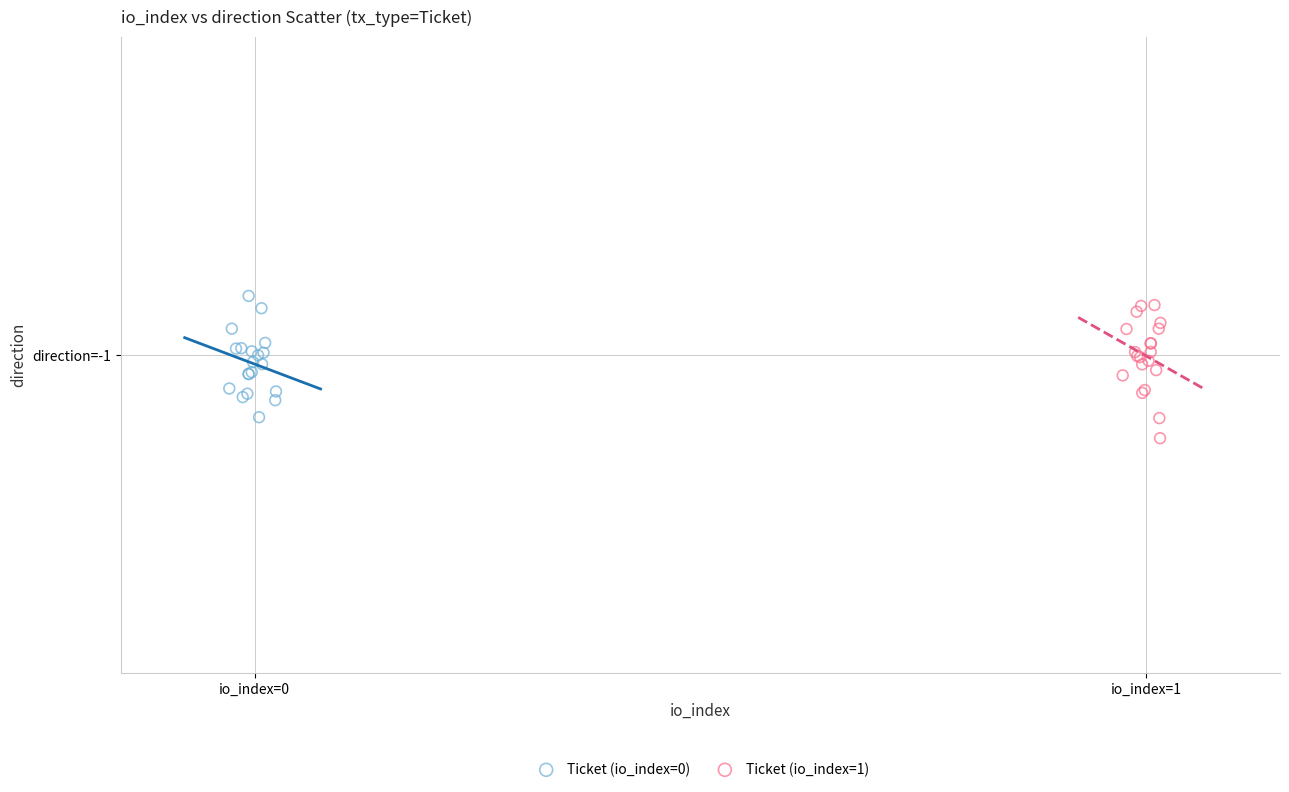

Which series reaches the maximum Y coordinate?

Ticket (io_index=0)